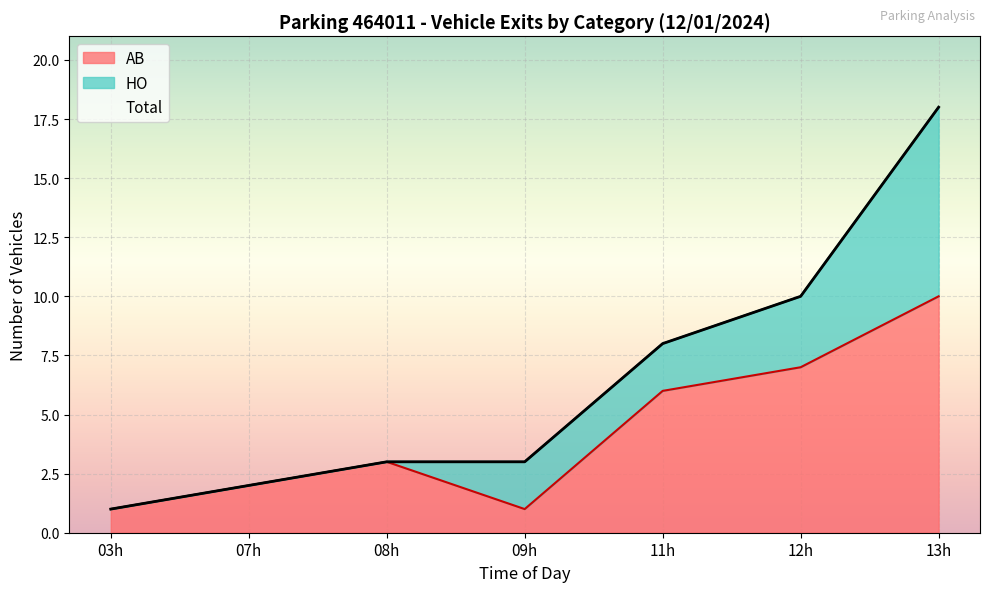

What is the highest value of the AB series?

10